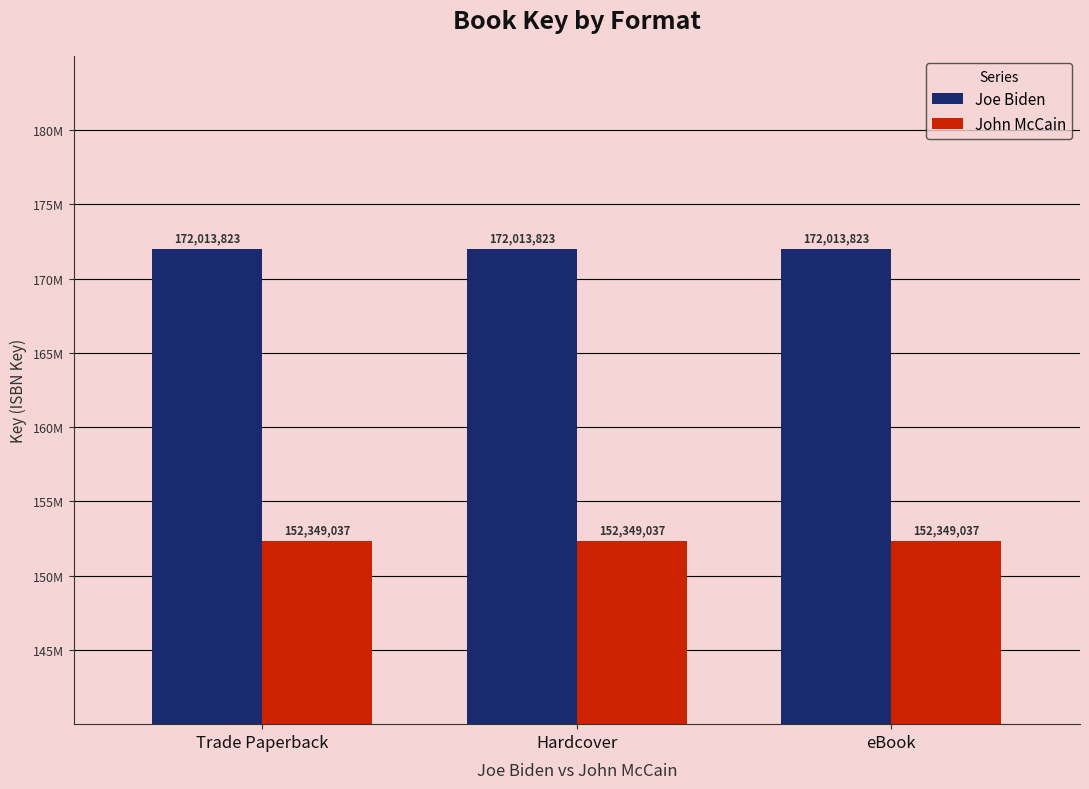

Is the value of John McCain at Hardcover greater than the value of Joe Biden at Hardcover?

No